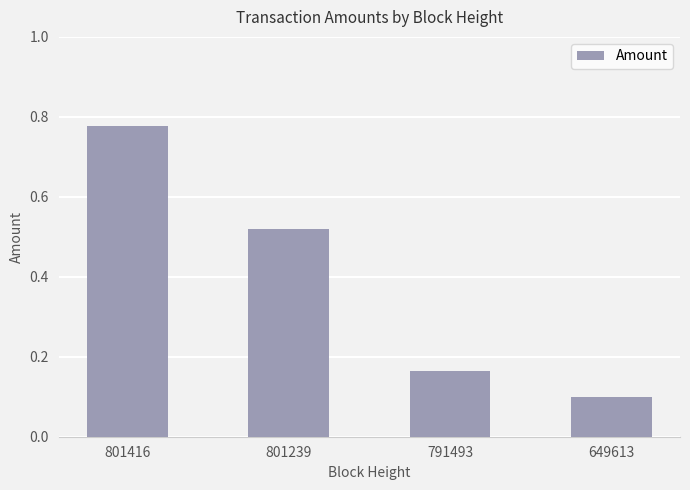

What is the sum of all values?

1.6